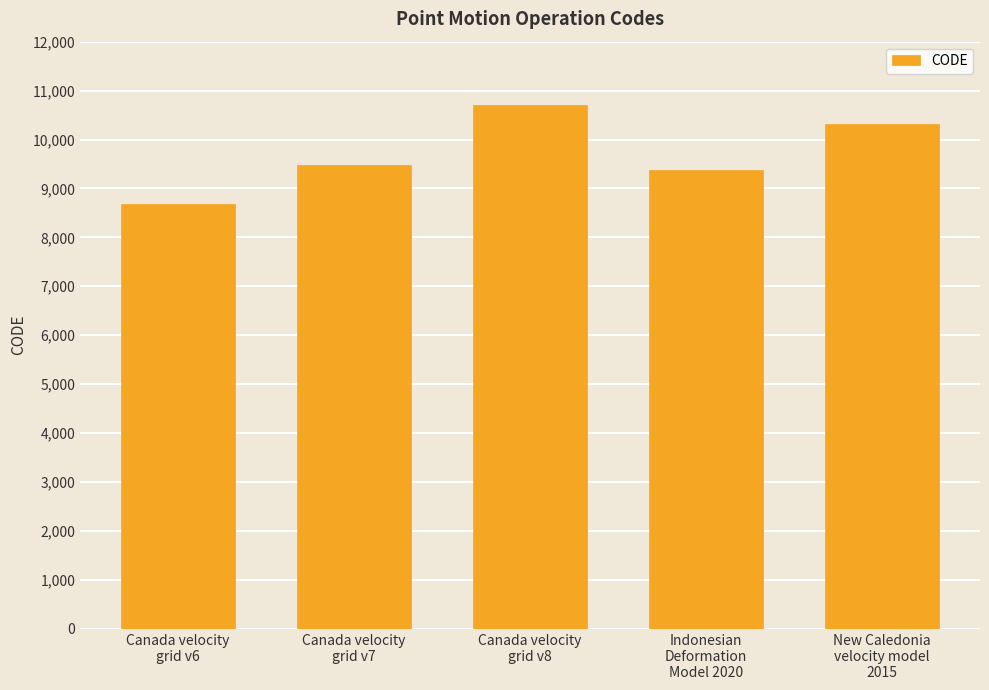

What is the value of the 5th bar from the left?

10323